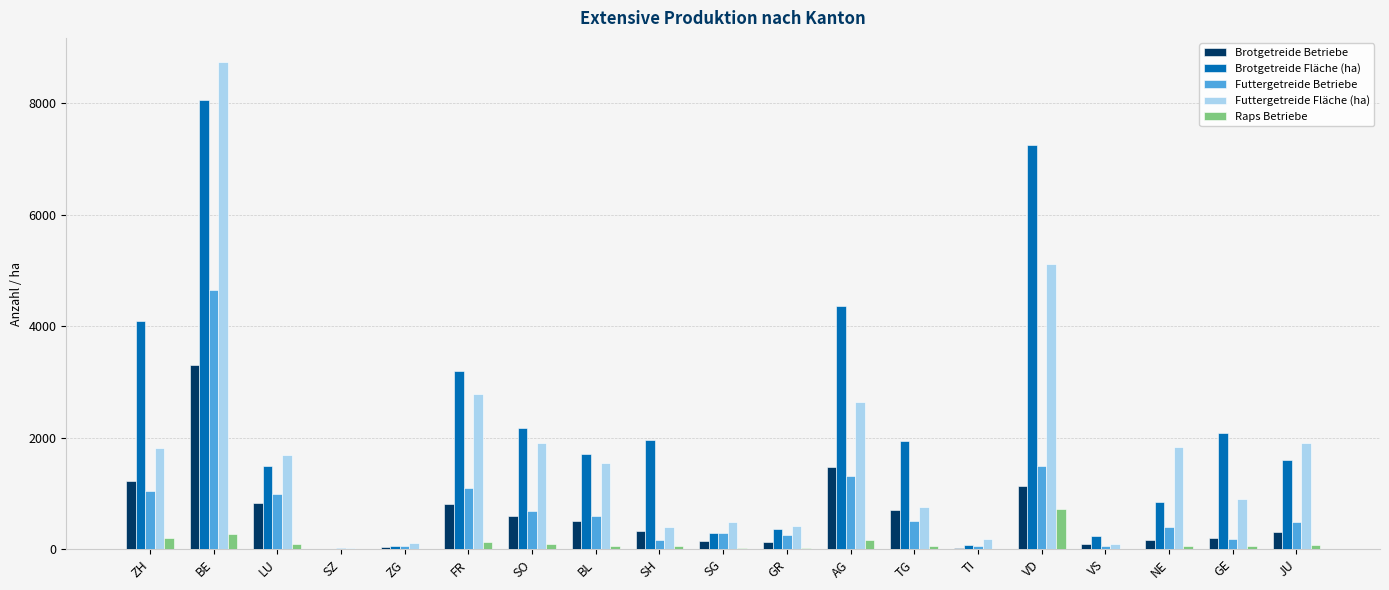

The value of Futtergetreide Fläche (ha) at ZH is 1807.9. True or false?

True